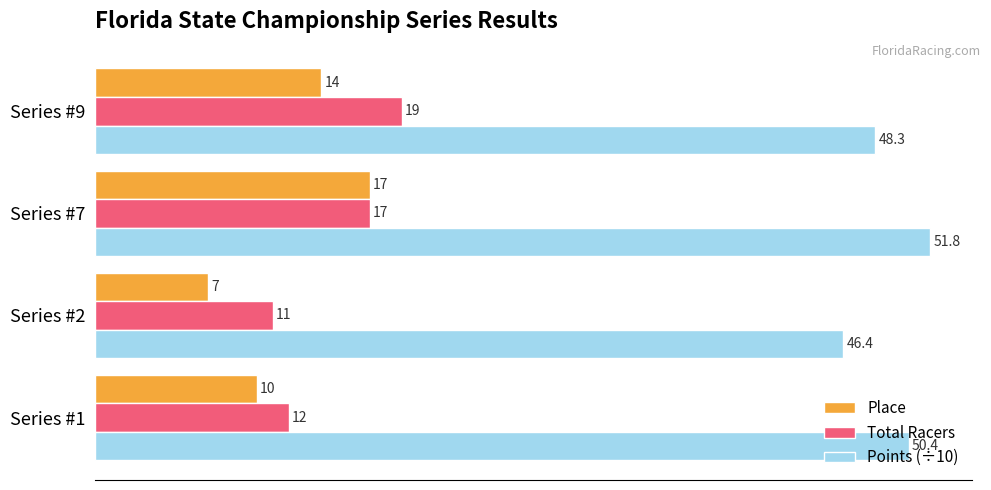

At which category does the chart reach its peak across all series?

Series #7